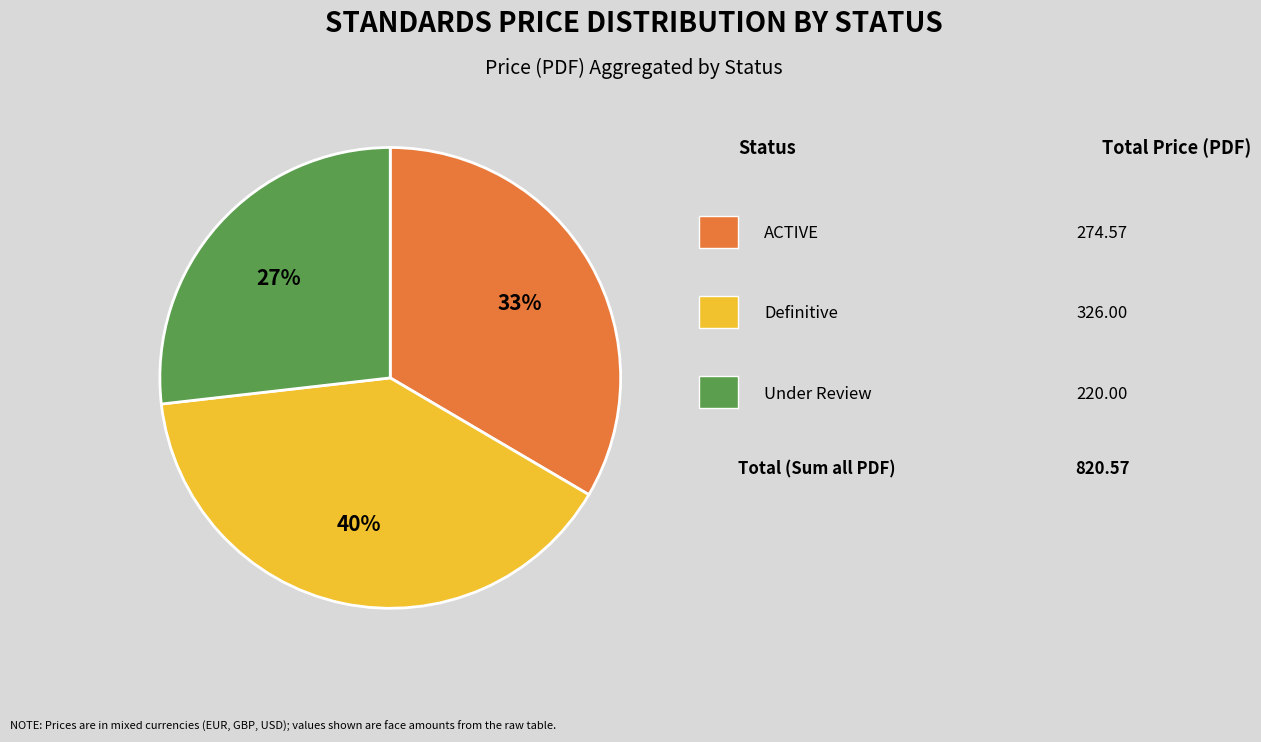

Is there any slice that represents more than half of the pie?

No